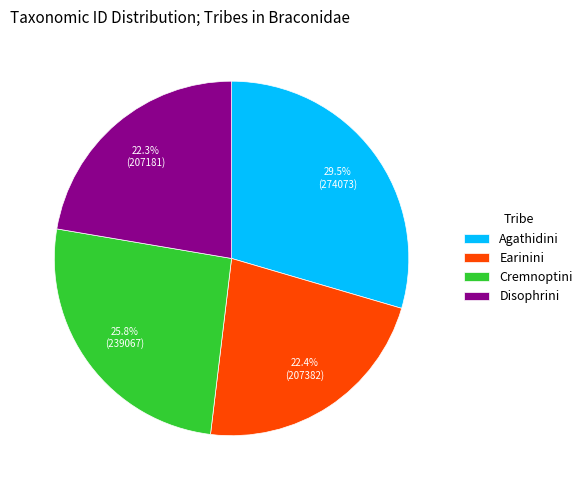

Between Agathidini and Disophrini, which is larger?

Agathidini